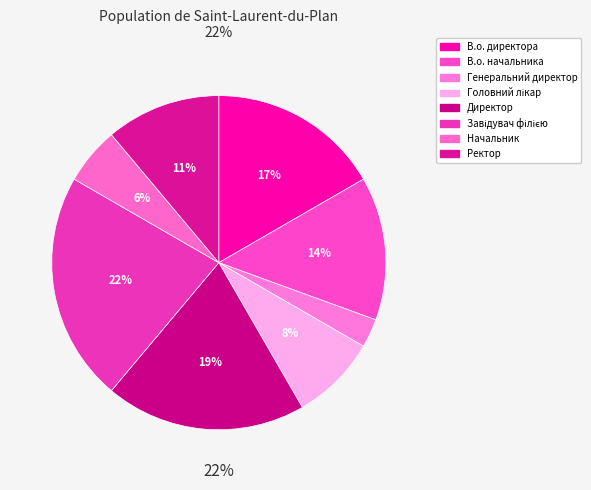

To the nearest percent, what percentage of the pie is В.о. начальника?

14%